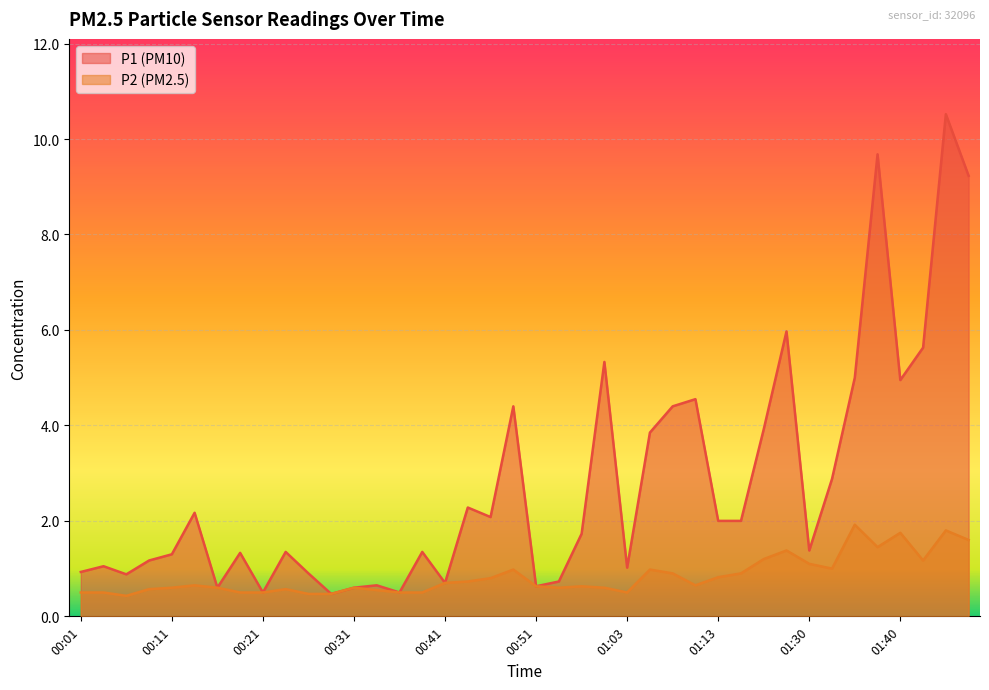

The P2 series shows 0.5 at 00:26. True or false?

True